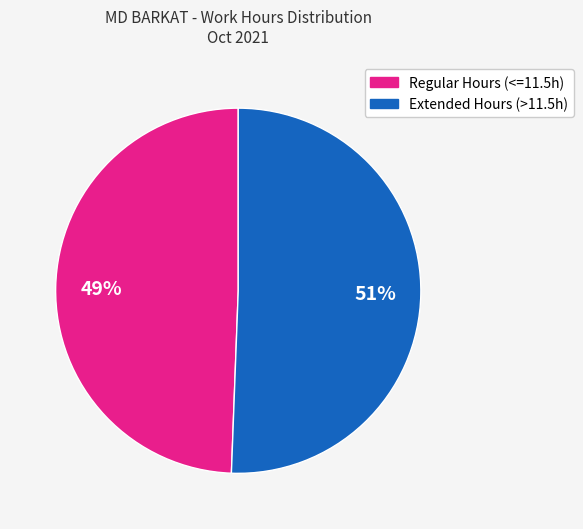

To the nearest percent, what is the average slice percentage?

50%